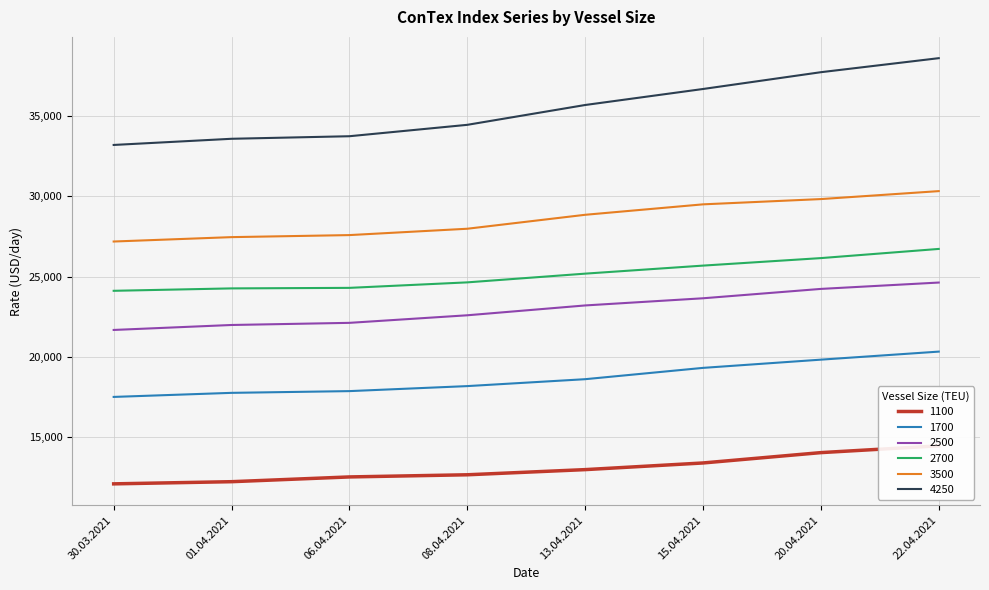

At which category is the sum across all series the highest?

22.04.2021